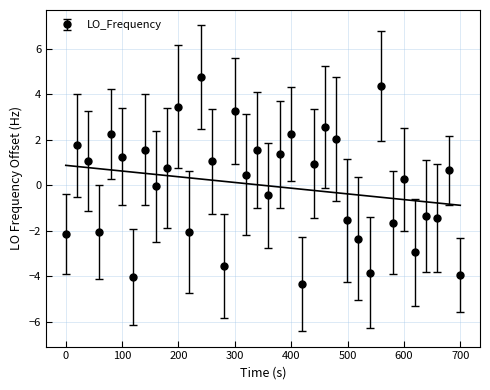

What is the value of the LO_Frequency point at the 31st from the left?

0.3